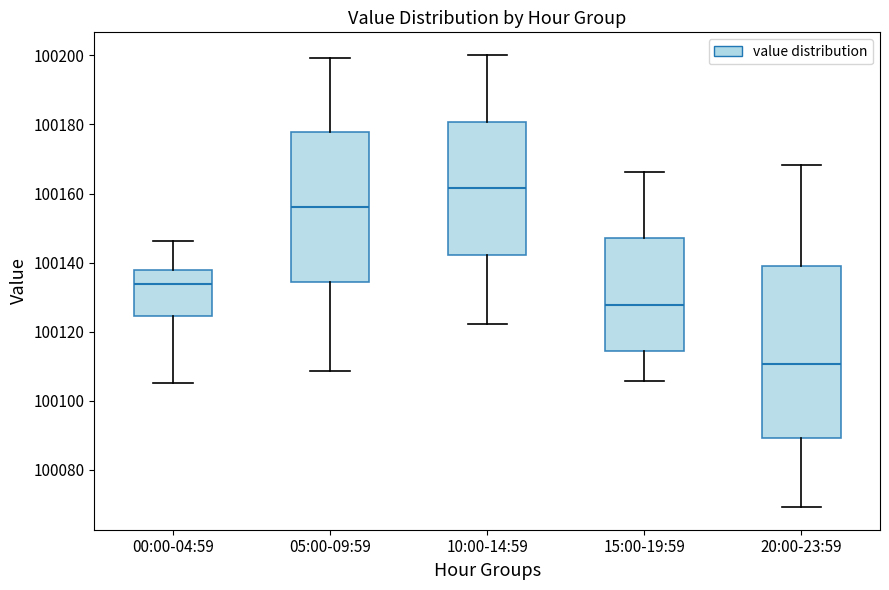

Reading left to right, transcribe this box plot: for each box, give where its median line is, the range the box spans, and where its two whiskers end, as read against the y-axis. The values are not printed on the chart, so give them approximately, as read against the axis.

00:00-04:59: median 100134, box 100124 to 100138, whiskers 100106 to 100146
05:00-09:59: median 100156, box 100134 to 100178, whiskers 100108 to 100200
10:00-14:59: median 100162, box 100142 to 100180, whiskers 100122 to 100200
15:00-19:59: median 100128, box 100114 to 100148, whiskers 100106 to 100166
20:00-23:59: median 100110, box 100090 to 100138, whiskers 100070 to 100168